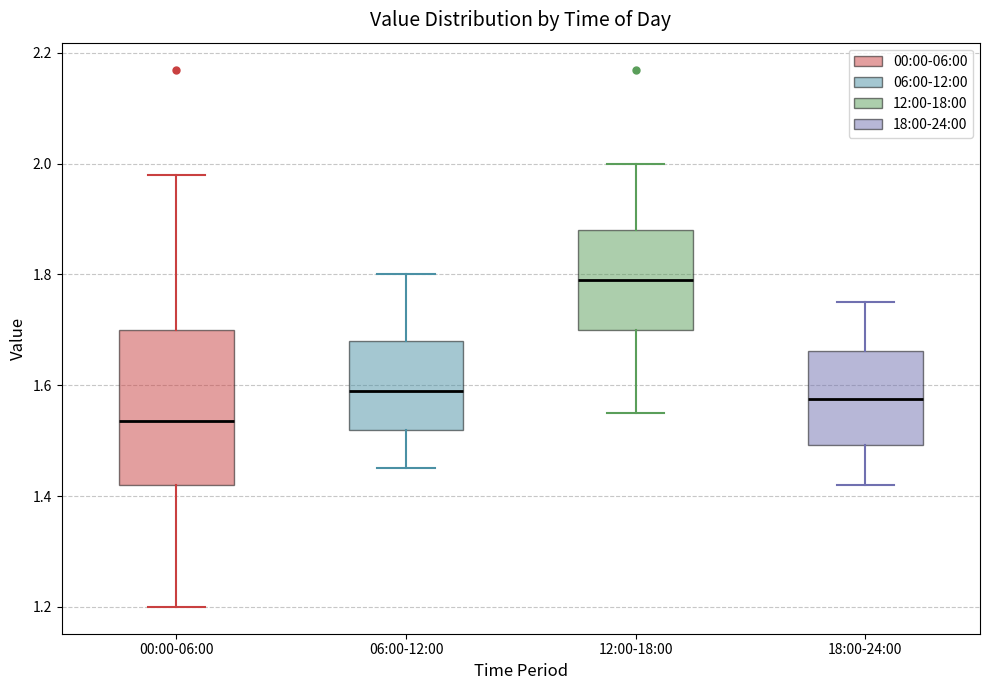

Reading left to right, transcribe this box plot: for each box, give where its median line is, the range the box spans, and where its two whiskers end, as read against the y-axis. The values are not printed on the chart, so give them approximately, as read against the axis.

00:00-06:00: median 1.54, box 1.42 to 1.70, whiskers 1.20 to 1.98
06:00-12:00: median 1.60, box 1.52 to 1.68, whiskers 1.46 to 1.80
12:00-18:00: median 1.80, box 1.70 to 1.88, whiskers 1.56 to 2.00
18:00-24:00: median 1.58, box 1.50 to 1.66, whiskers 1.42 to 1.76